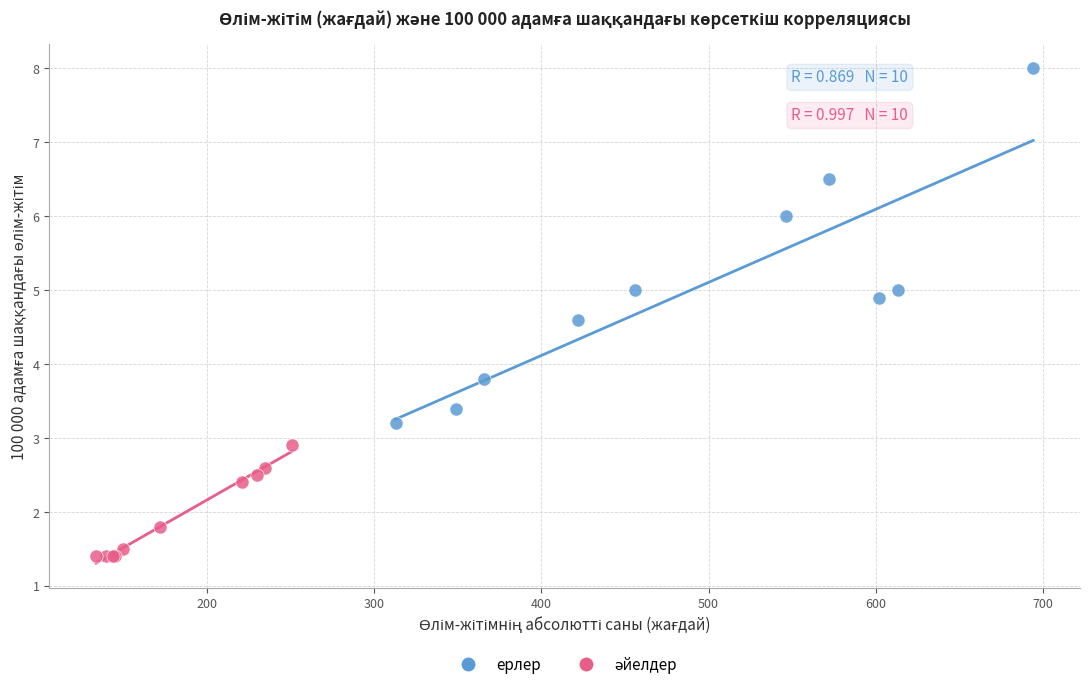

Which series has the largest Y range (max minus min)?

ерлер